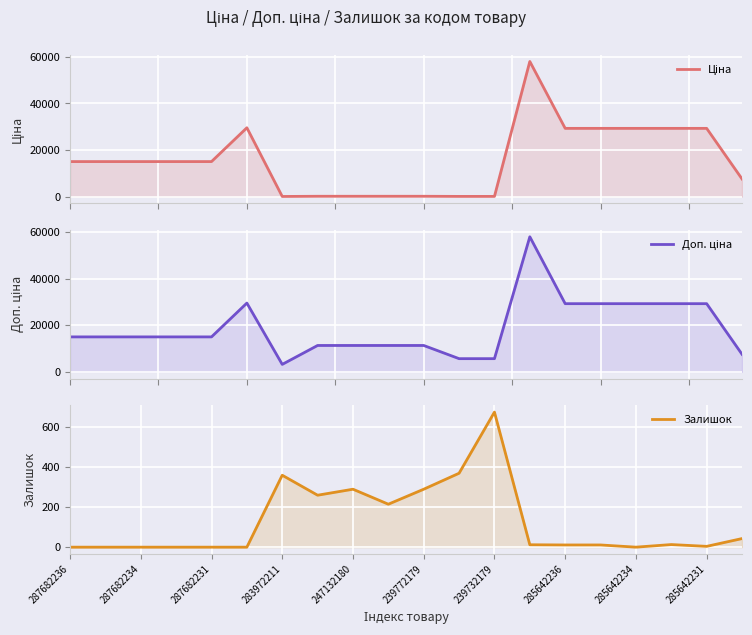

Which series has the largest range (max minus min)?

Ціна